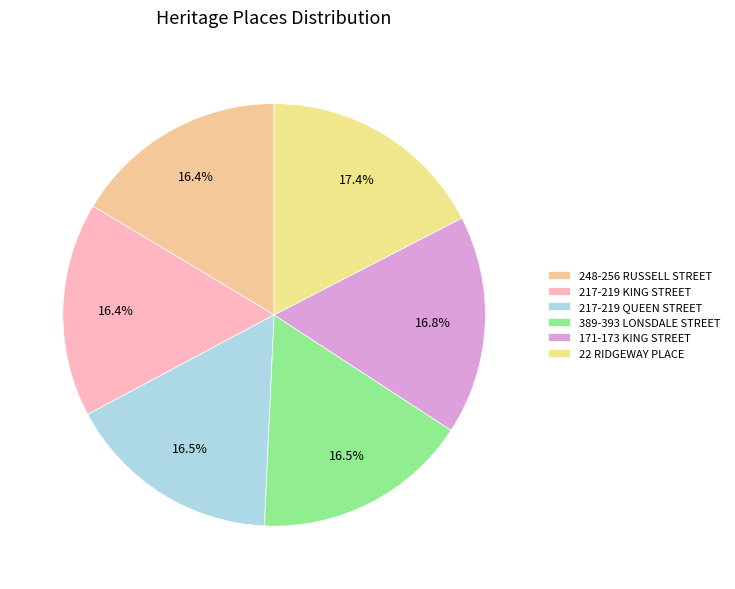

How many slices are in this pie chart?

6